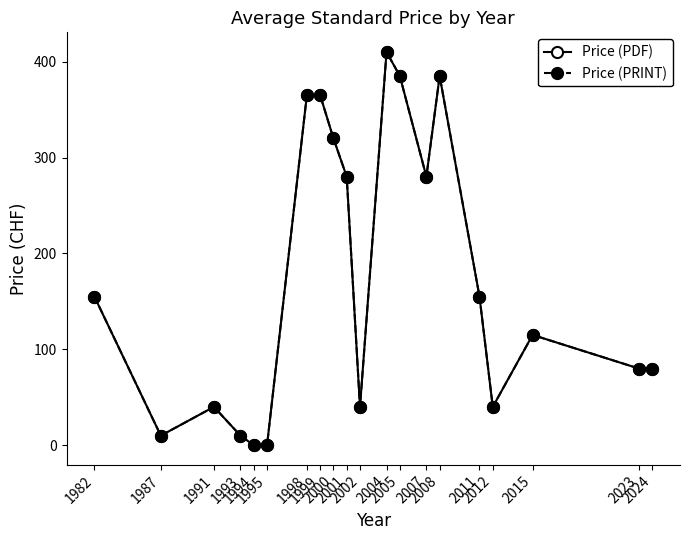

True or false: Price (PRINT) and Price (PDF) cross at least once.

False